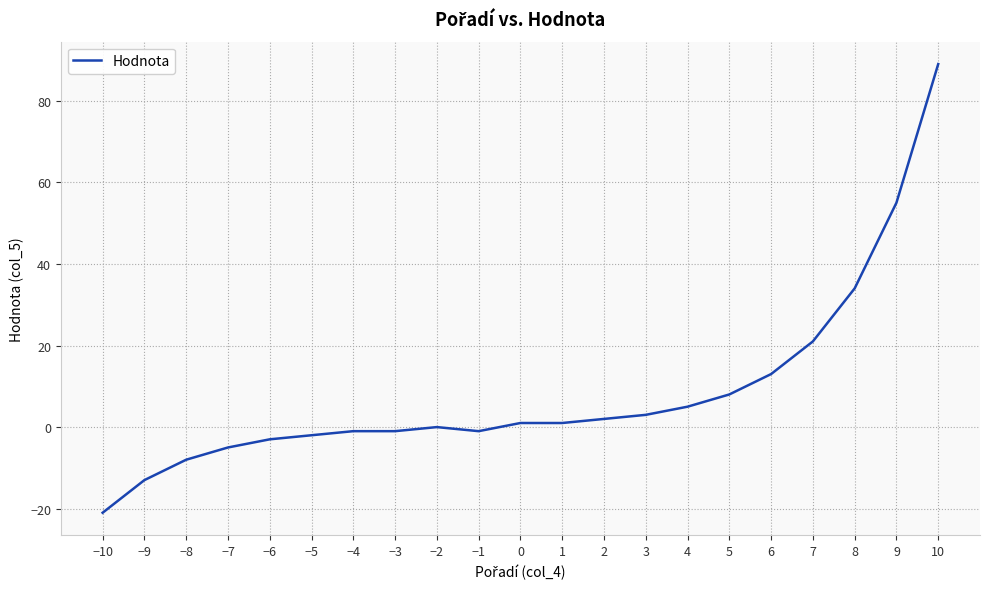

Reading left to right, extract all data points from this chart.

−10=-21	−9=-13	−8=-8	−7=-5	−6=-3	−5=-2	−4=-1	−3=-1	−2=0	−1=-1	0=1	1=1	2=2	3=3	4=5	5=8	6=13	7=21	8=34	9=55	10=89